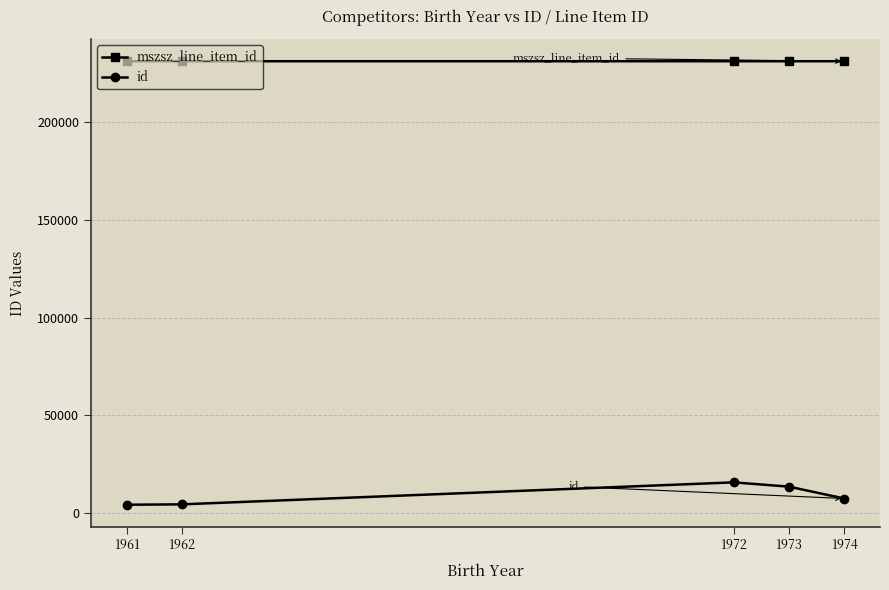

How many mszsz_line_item_id values are between 231074 and 231075?

4